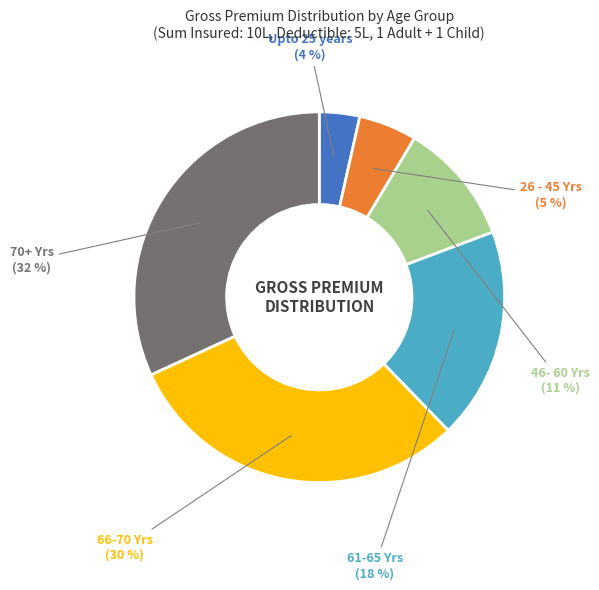

Does 70+ Yrs account for over 50% of the chart?

No